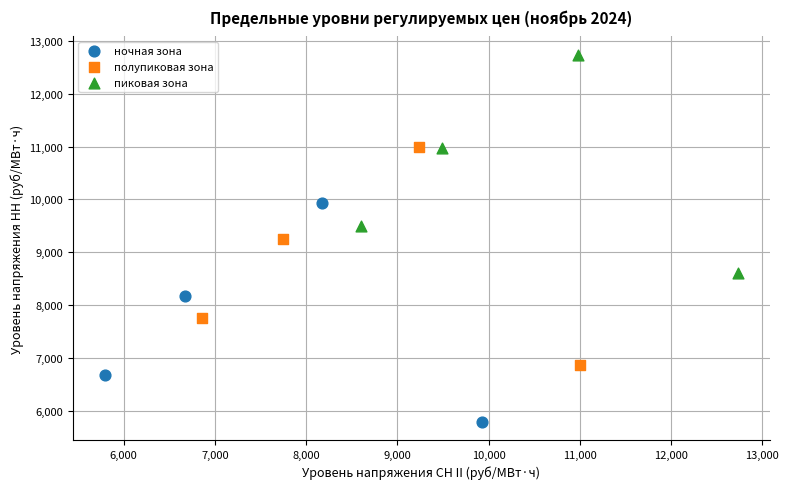

Which series reaches the maximum Y coordinate?

пиковая зона